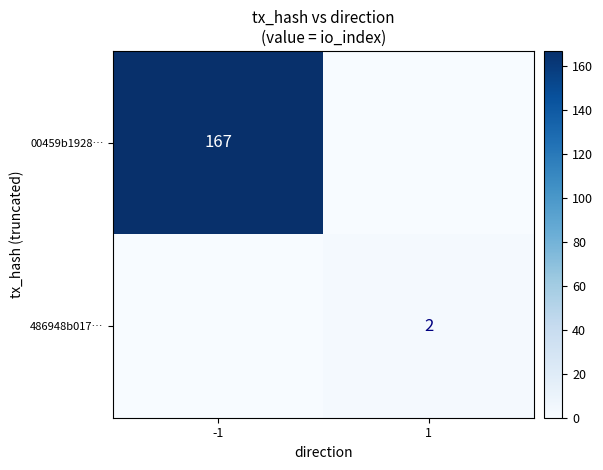

Is it true that 486948b017… equals 3 at 1?

False